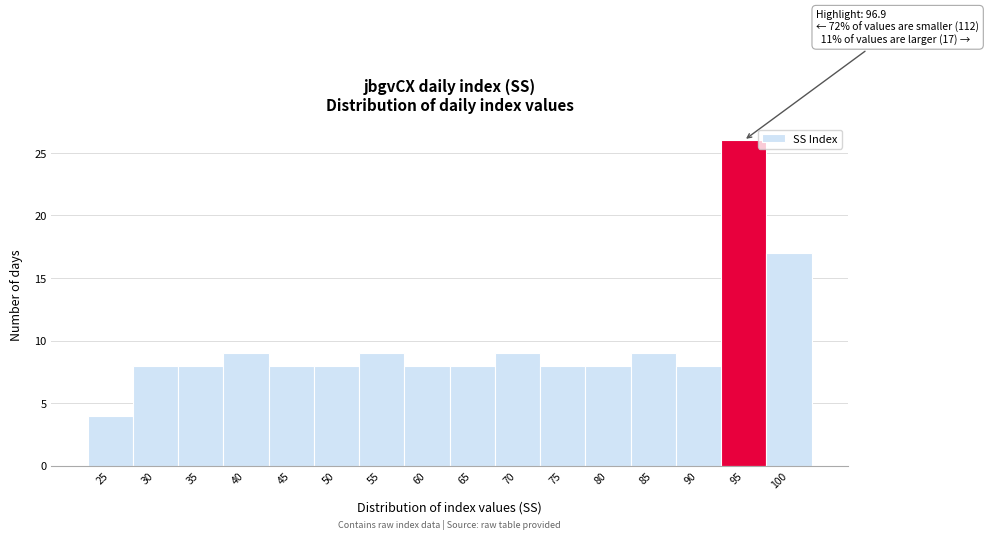

Reading left to right, list all the values displayed in this chart.

4	8	8	9	8	8	9	8	8	9	8	8	9	8	26	17